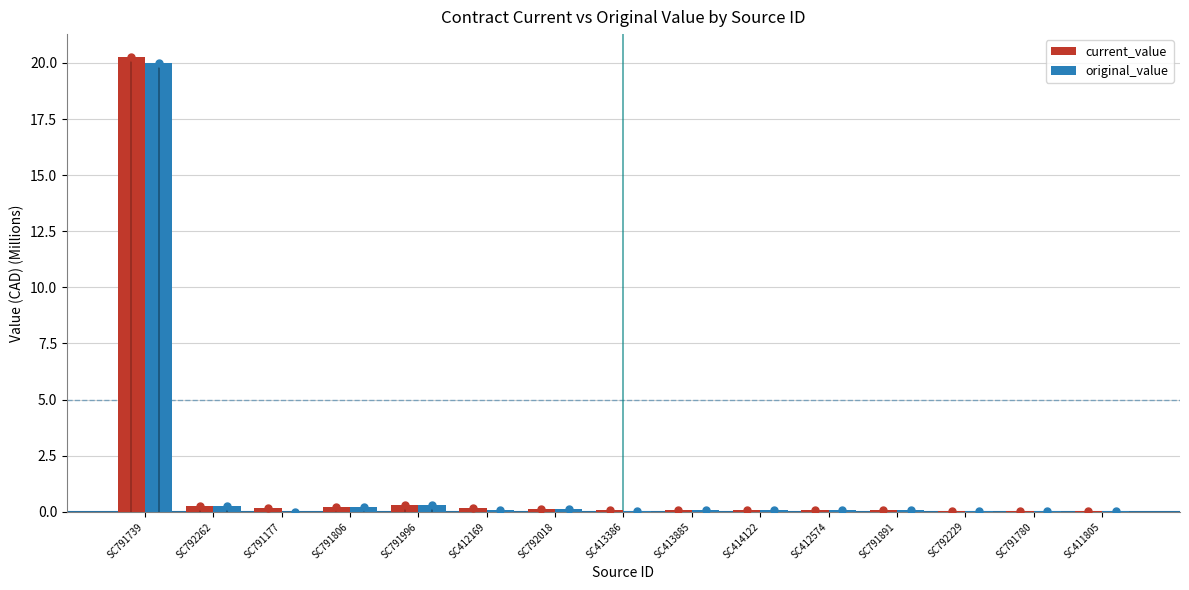

At which label does current_value reach its peak?

SC791739